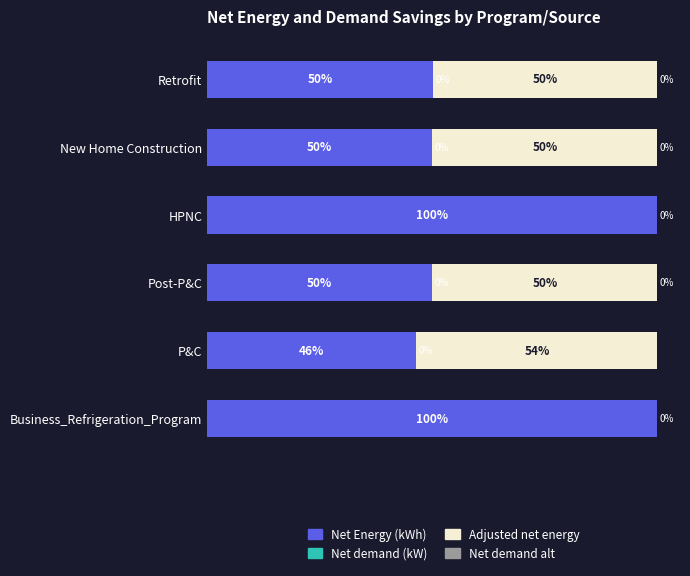

The Net Energy (kWh) series shows 86.5 at Post-P&C. True or false?

False